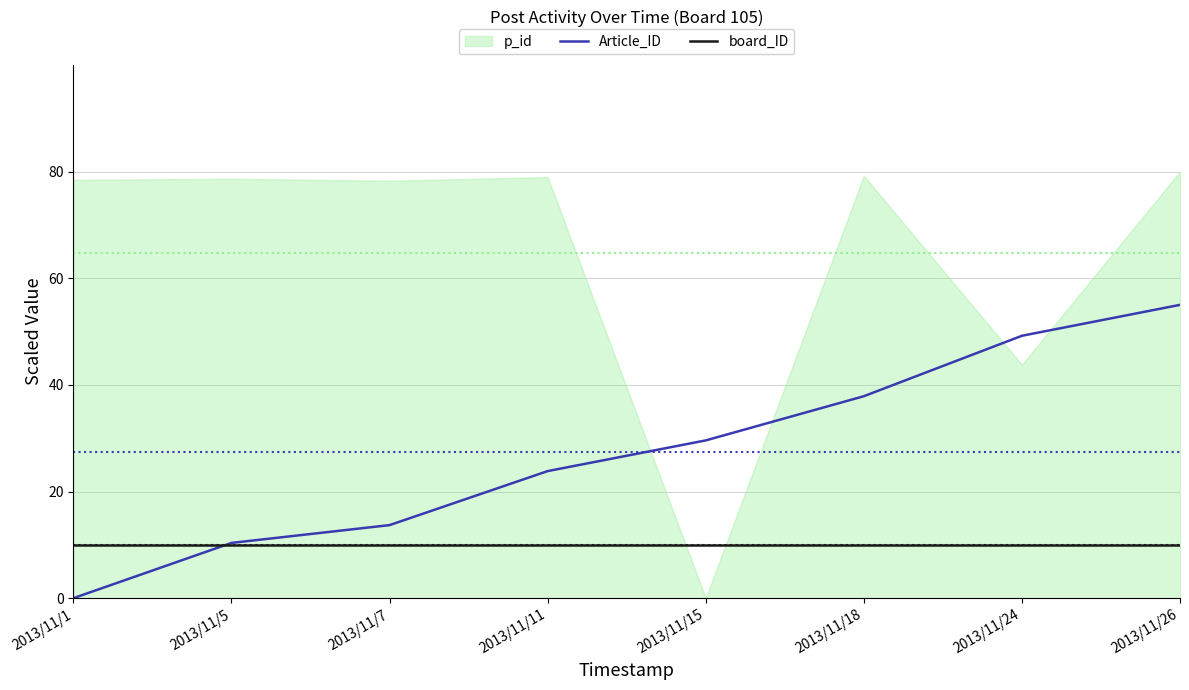

What is the difference between the highest and lowest values at 2013/11/5?

0.4